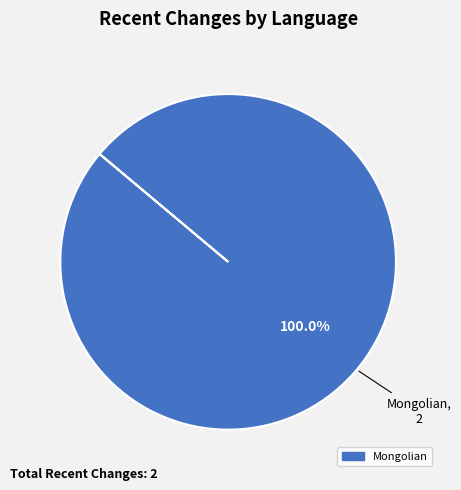

Count the number of slices in the pie.

1